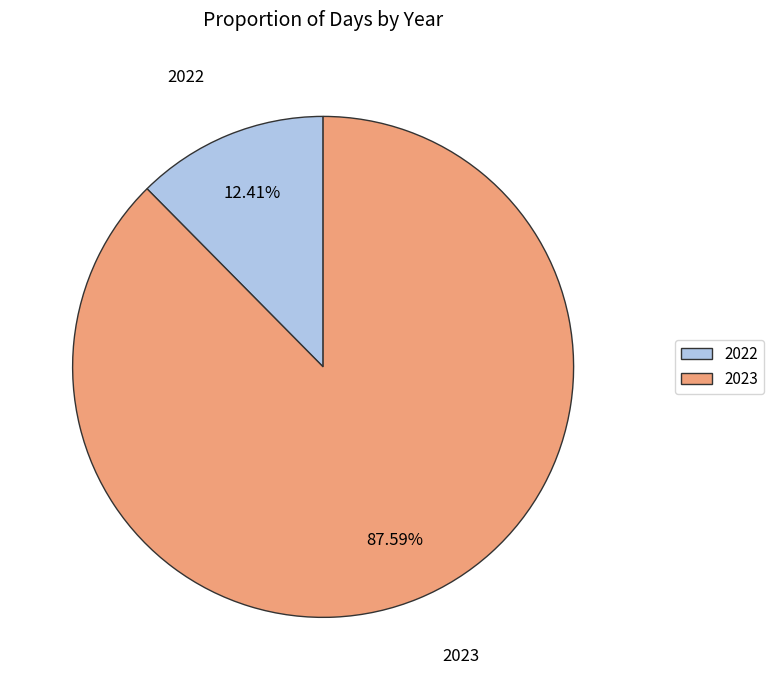

Is there a majority slice in this chart?

Yes